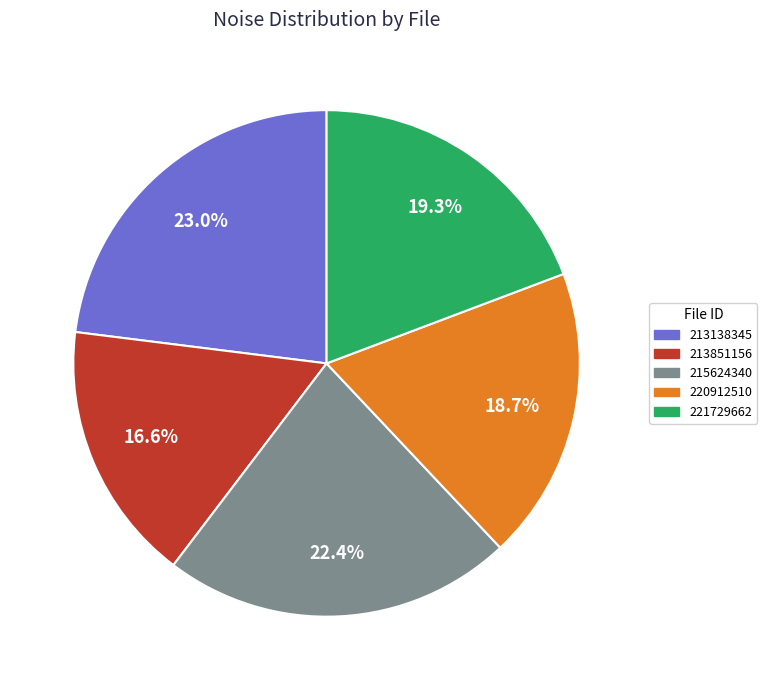

How many slices are in this pie chart?

5